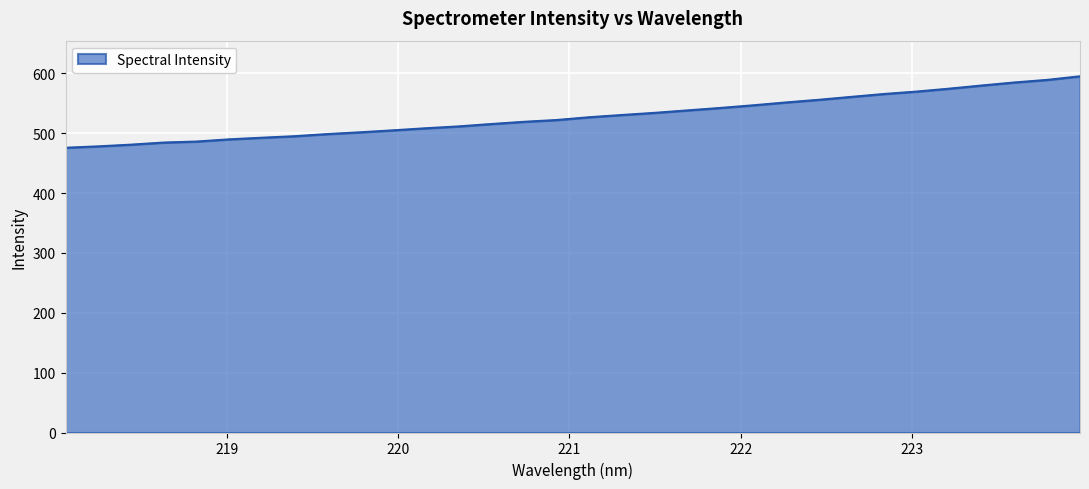

Count the number of data series in this chart.

1